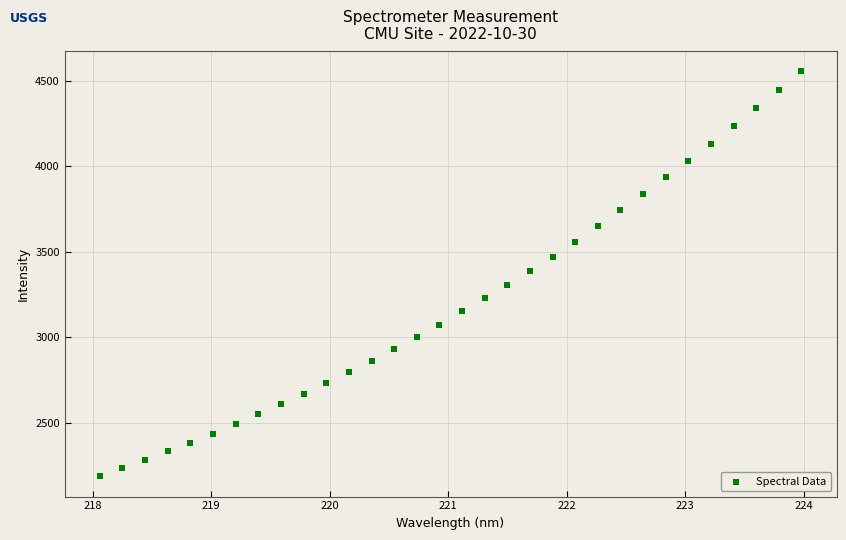

What is the range of Y values (max minus min)?

2372.4